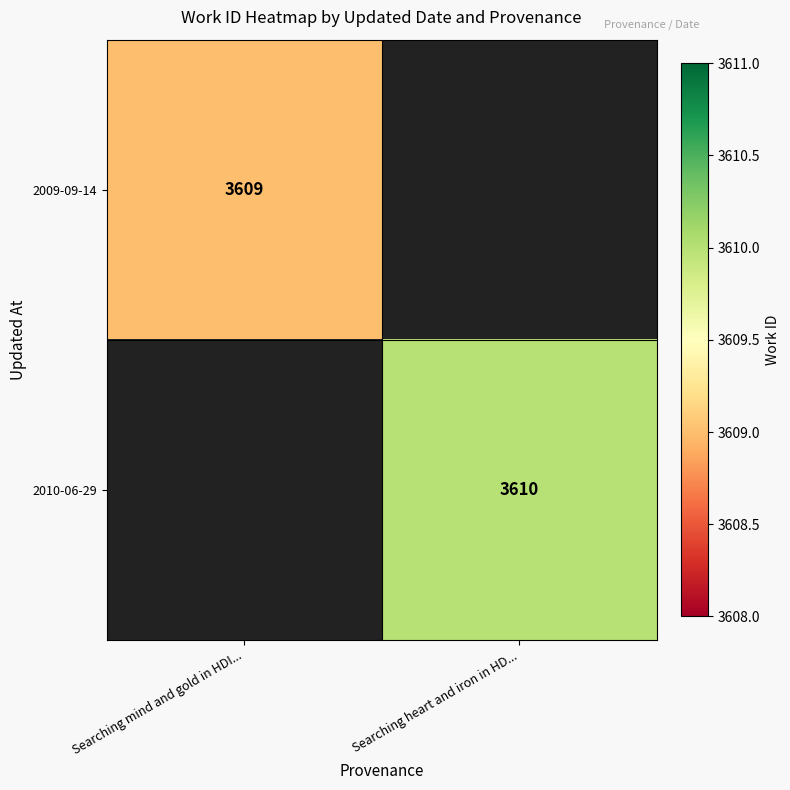

The 2009-09-14 series shows 3609 at Searching mind and gold in HDI.... True or false?

True